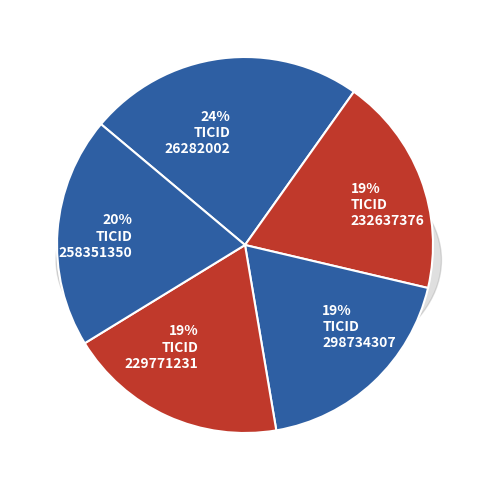

What percentage is NOT represented by 232637376?

81.2%